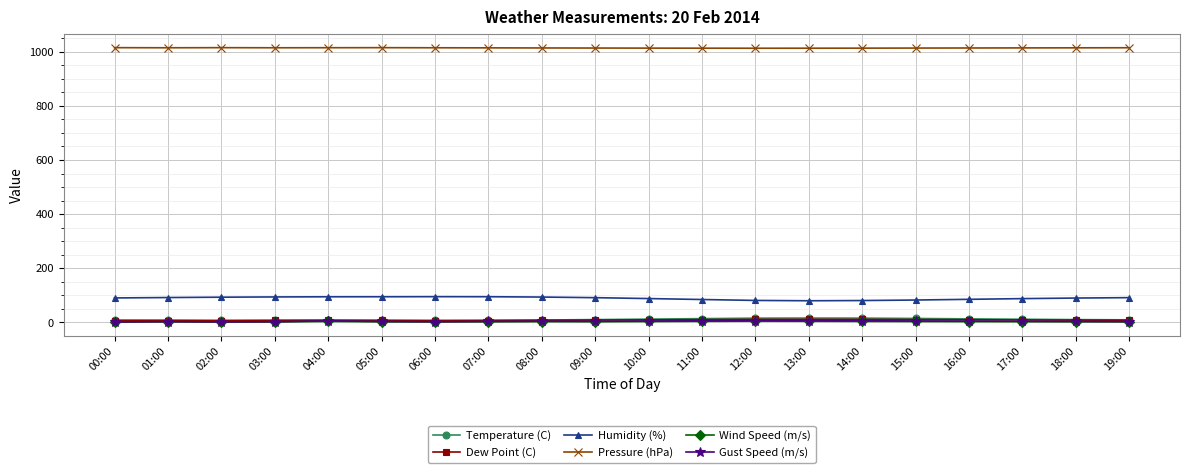

Is this an area chart (filled region under the line)?

No